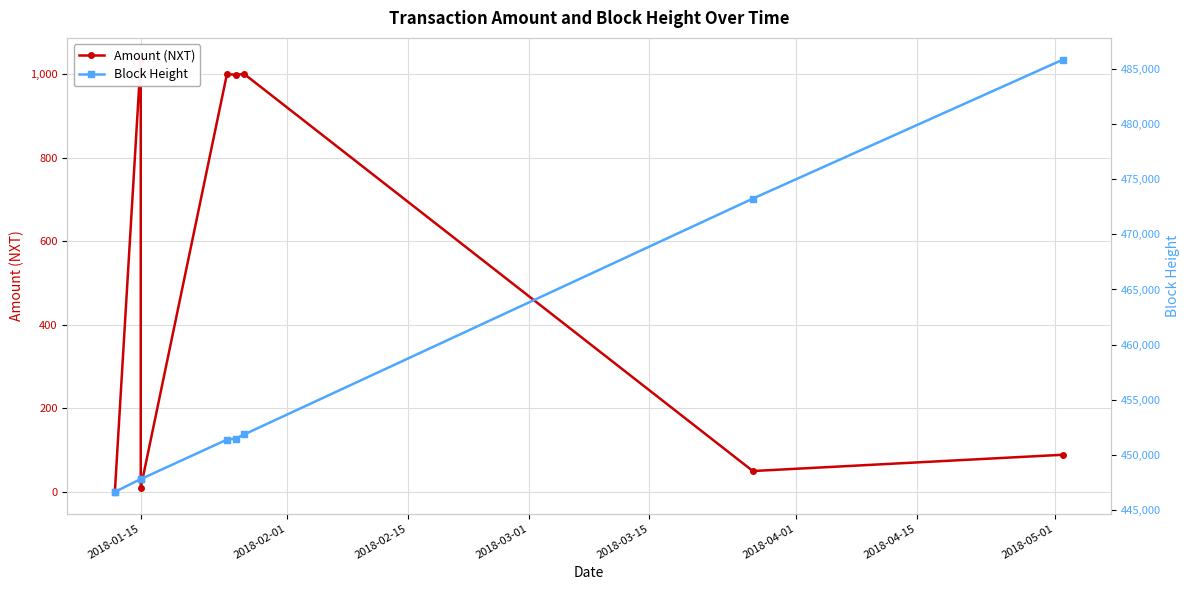

How many lines are shown in the chart?

2